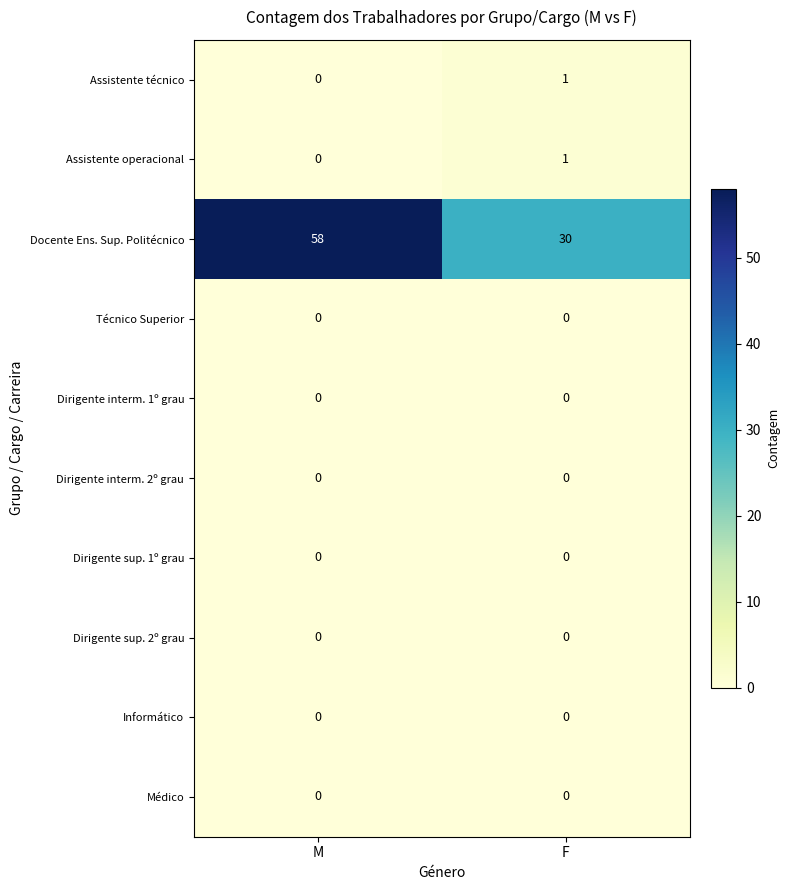

Is the value of Dirigente interm. 1º grau at F greater than the value of Docente Ens. Sup. Politécnico at M?

No